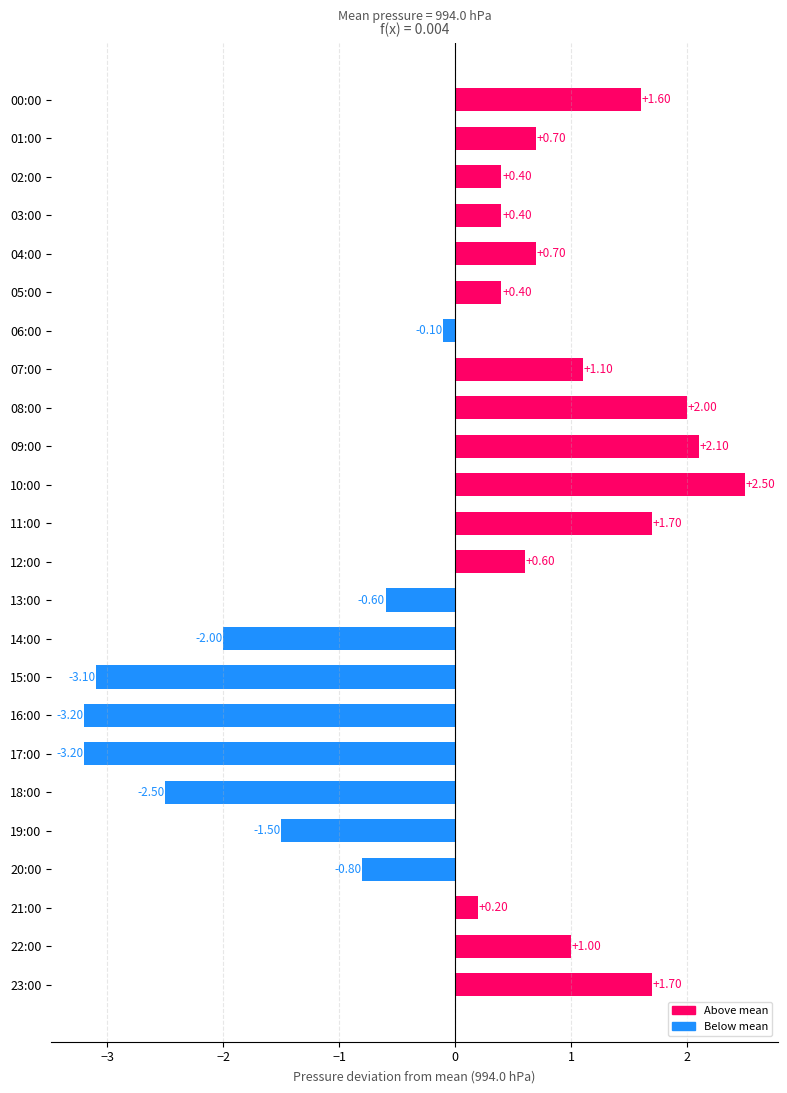

What is the ratio of the value at 04:00 to the value at 23:00?

0.4